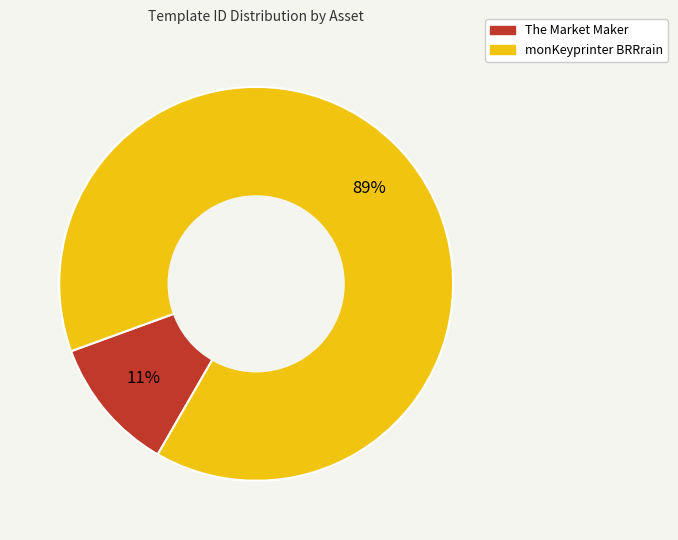

Between The Market Maker and monKeyprinter BRRrain, which is larger?

monKeyprinter BRRrain